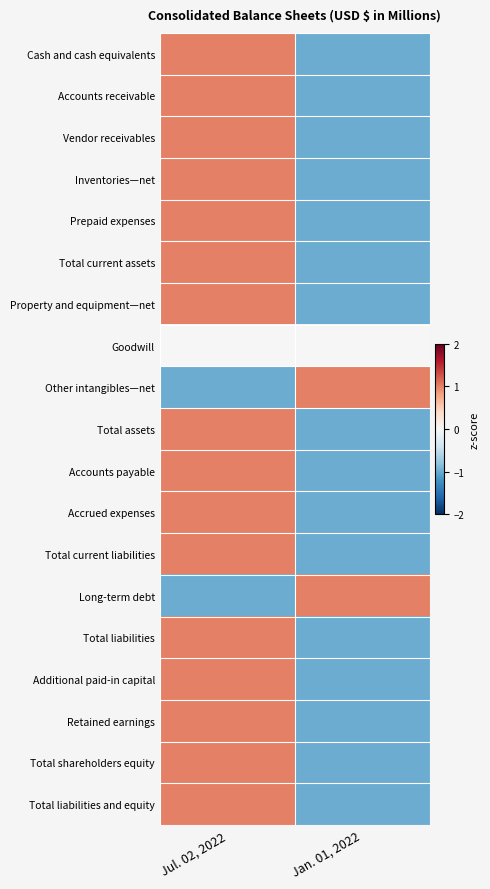

At which category does the chart reach its peak across all series?

Jul. 02, 2022